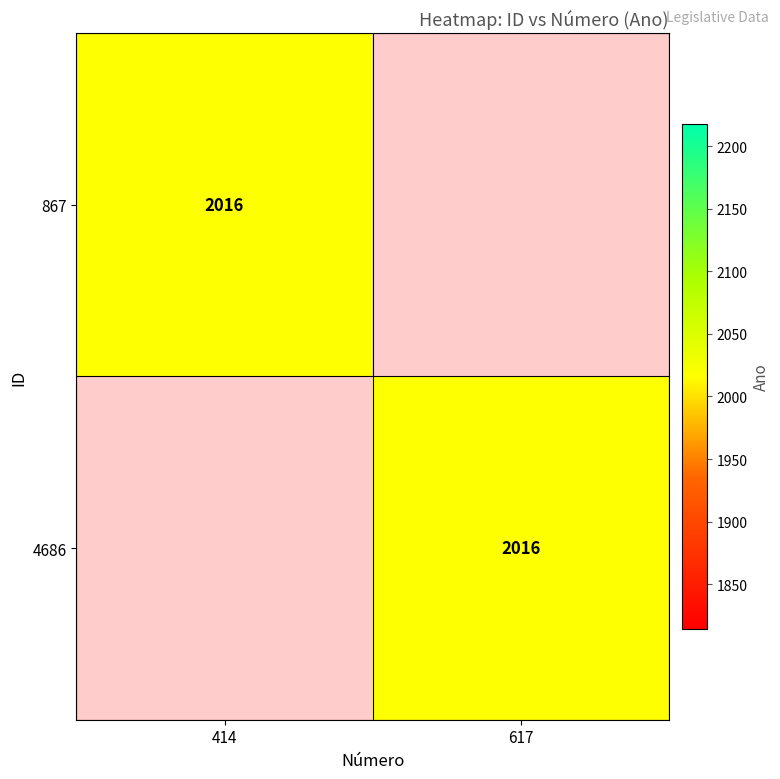

True or false: 867 has a value of 900 at 414.

False